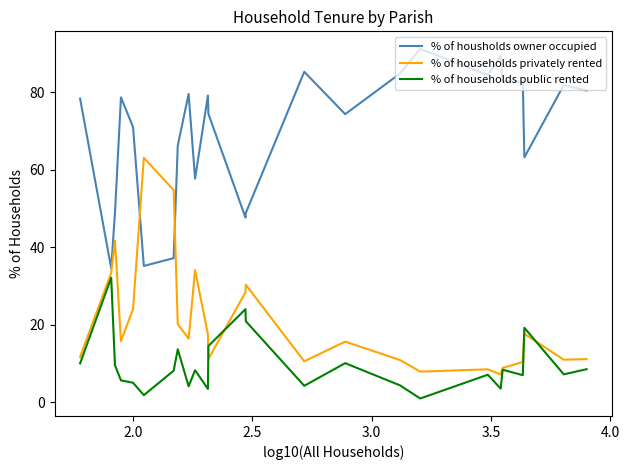

What is the highest value of the % of households public rented series?

32.1